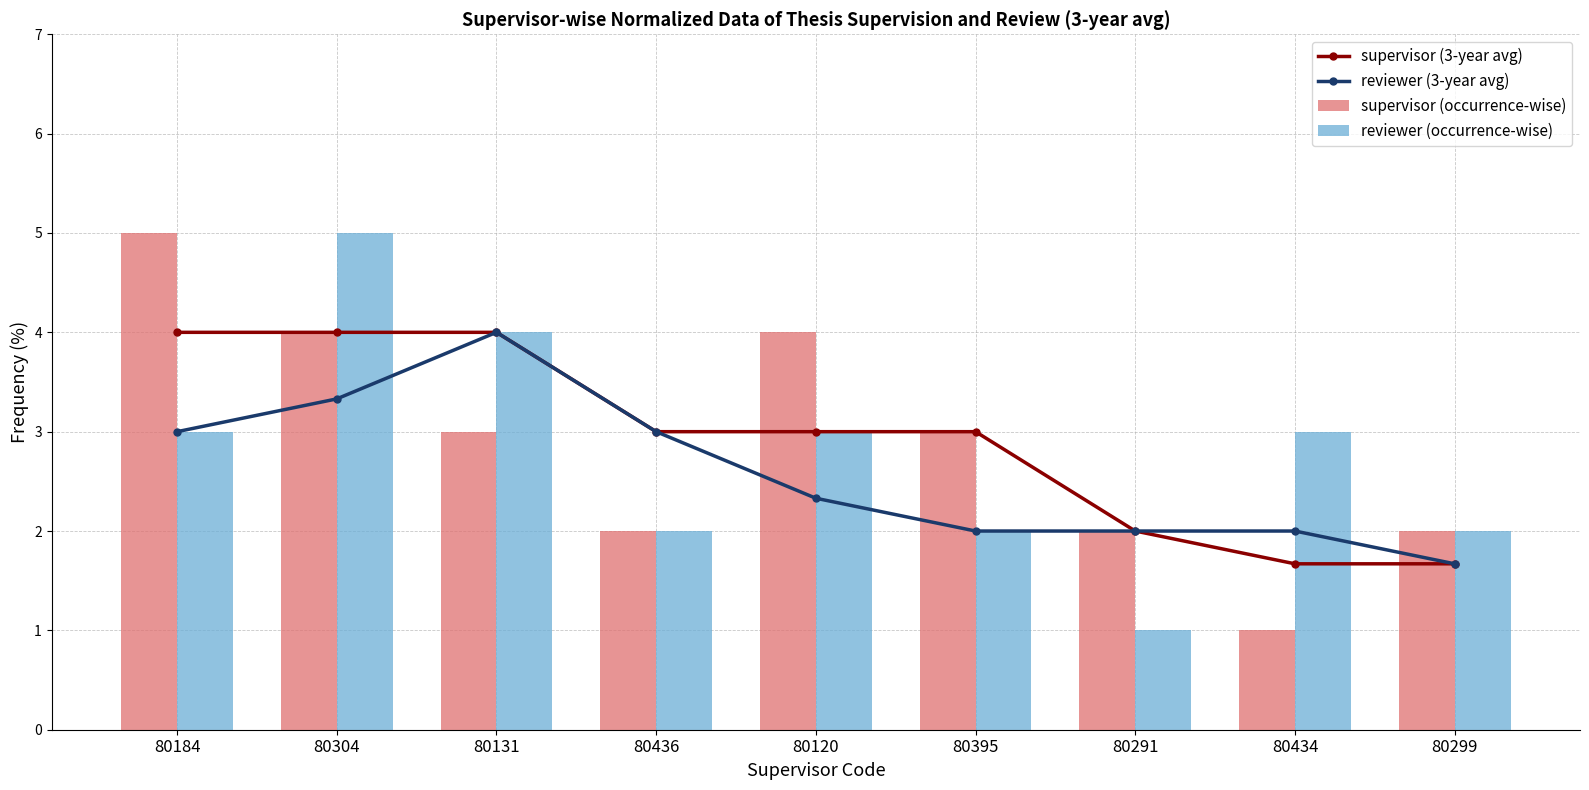

What is the sum of all supervisor (occurrence-wise) values?

26